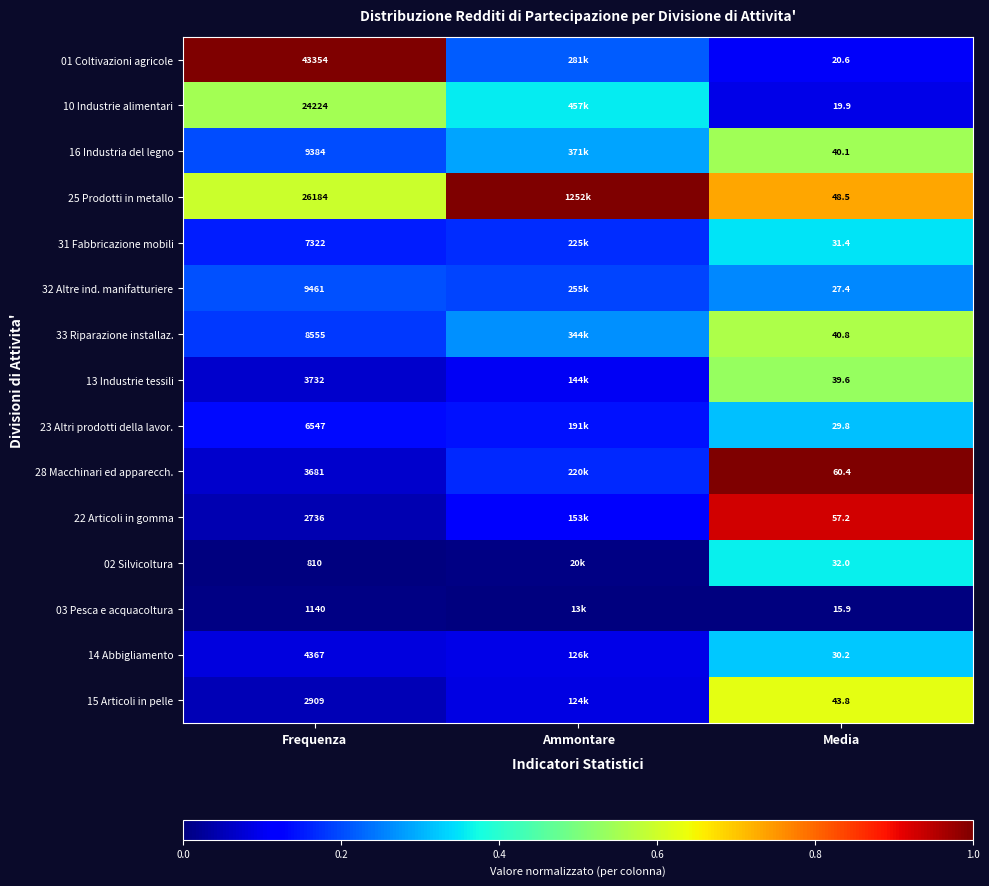

List the labels in order of 16 Industria del legno value, largest first.

Media, Ammontare, Frequenza